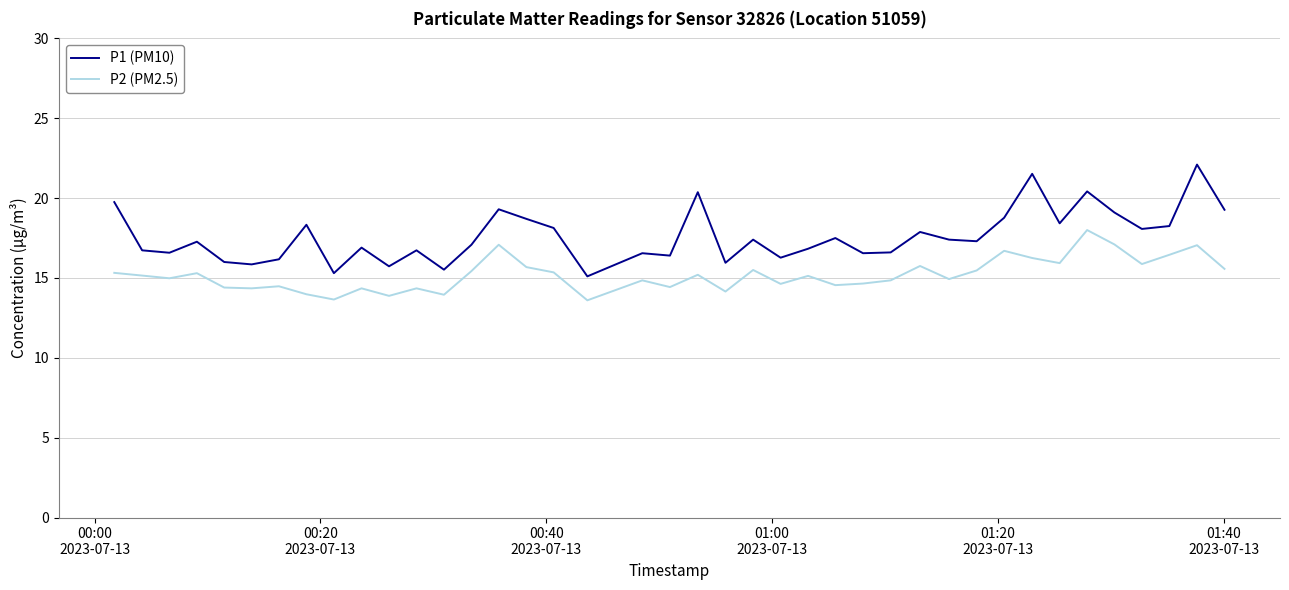

True or false: P2 (PM2.5) and P1 (PM10) cross at least once.

False